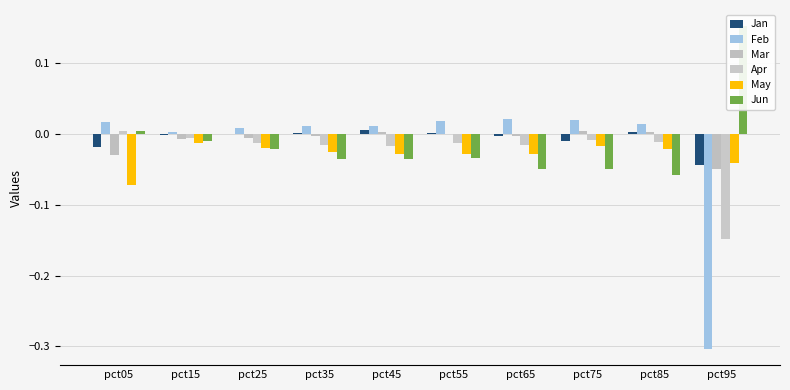

What is the spread (max minus min) of values at pct55?

0.1